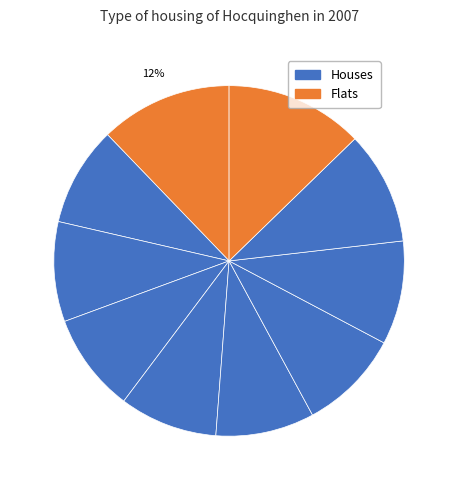

How many segments does this pie chart have?

10